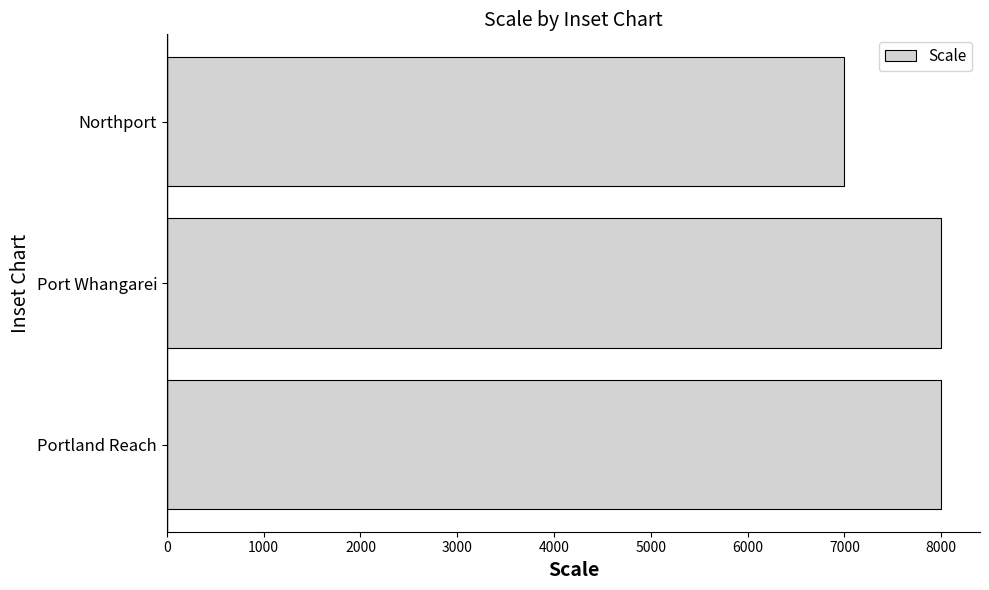

Reading bottom to top, transcribe all the data shown in this chart.

Portland Reach=8000	Port Whangarei=8000	Northport=7000